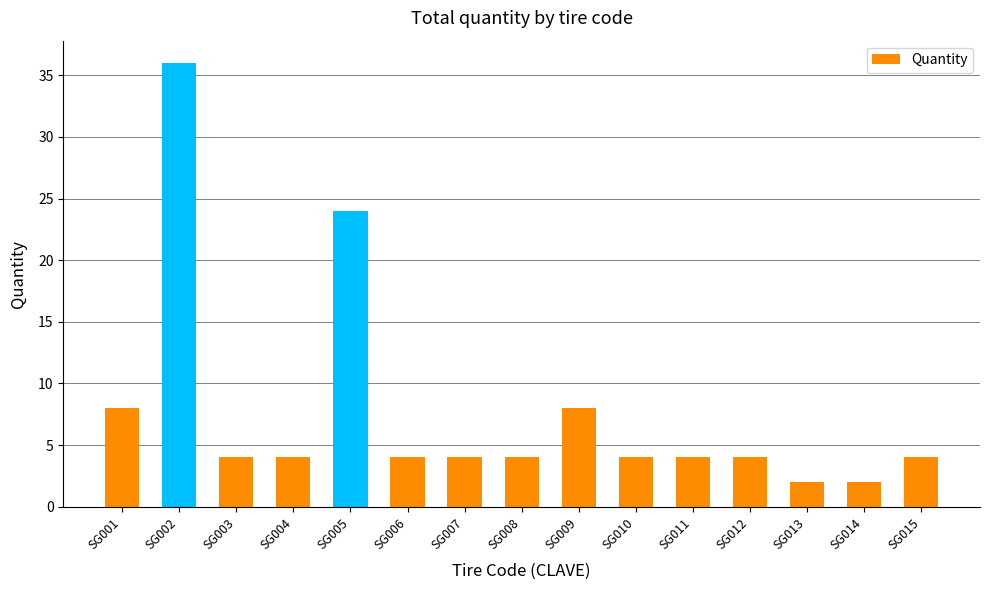

At which label is the value closest to 19?

SG005